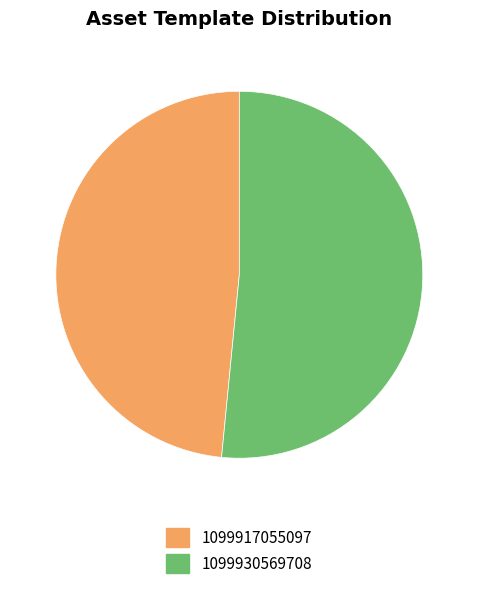

Is the sum of 1099917055097 and 1099930569708 greater than half?

Yes